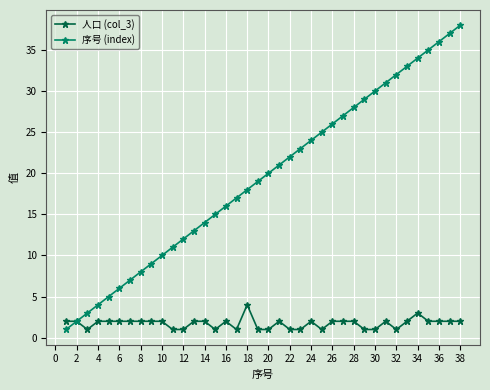

Which series has the widest spread of values?

序号 (index)